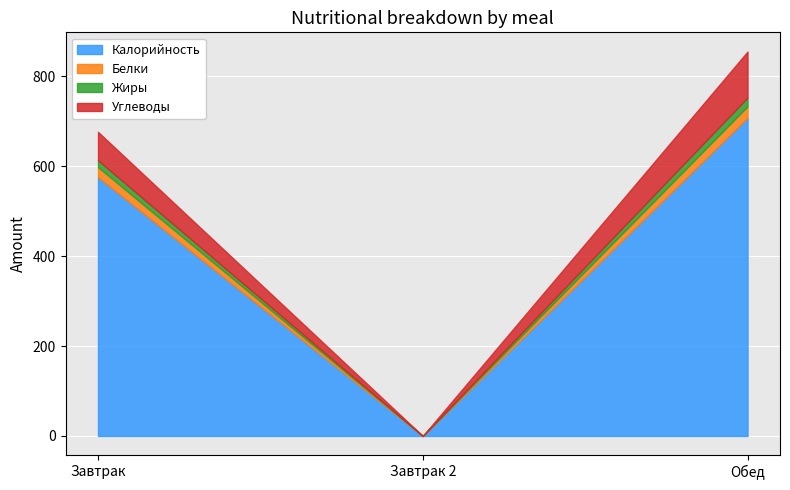

At how many categories does at least one series exceed 405?

2